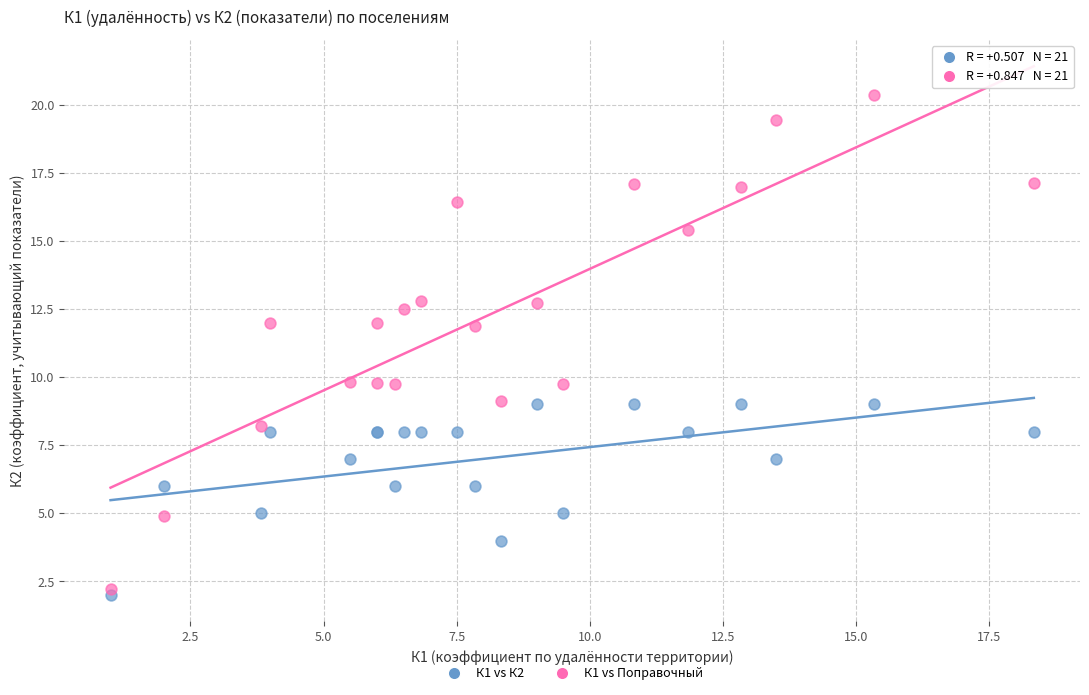

Which series has the largest Y range (max minus min)?

К1 vs Поправочный